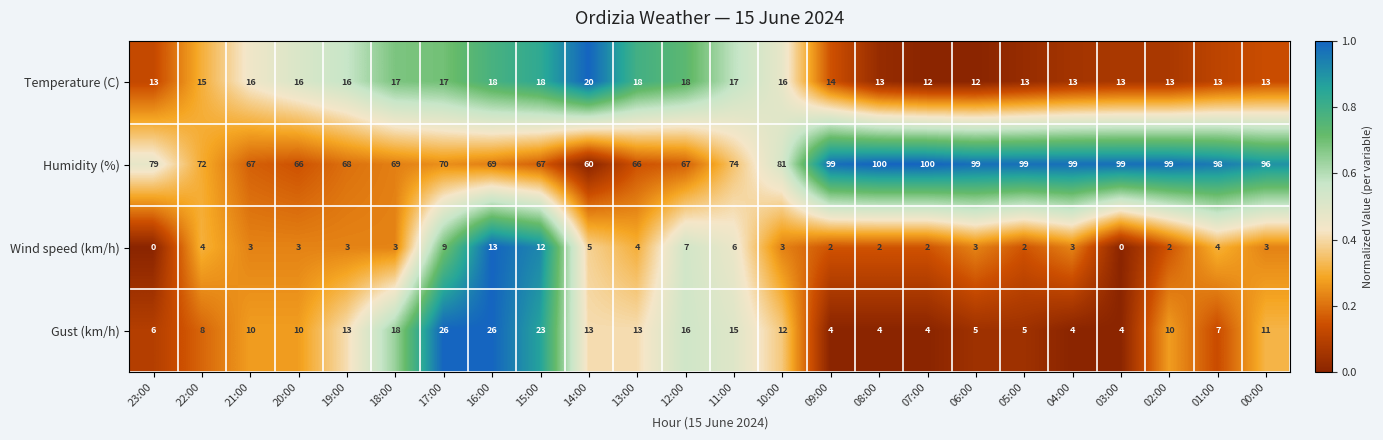

Count the number of data series in this chart.

4